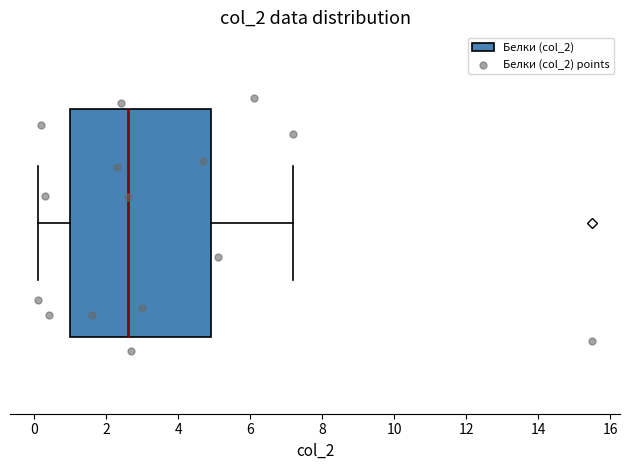

Where is the left edge of the box on the x-axis? The values are not printed on the chart, so give them approximately, as read against the axis.

1.0